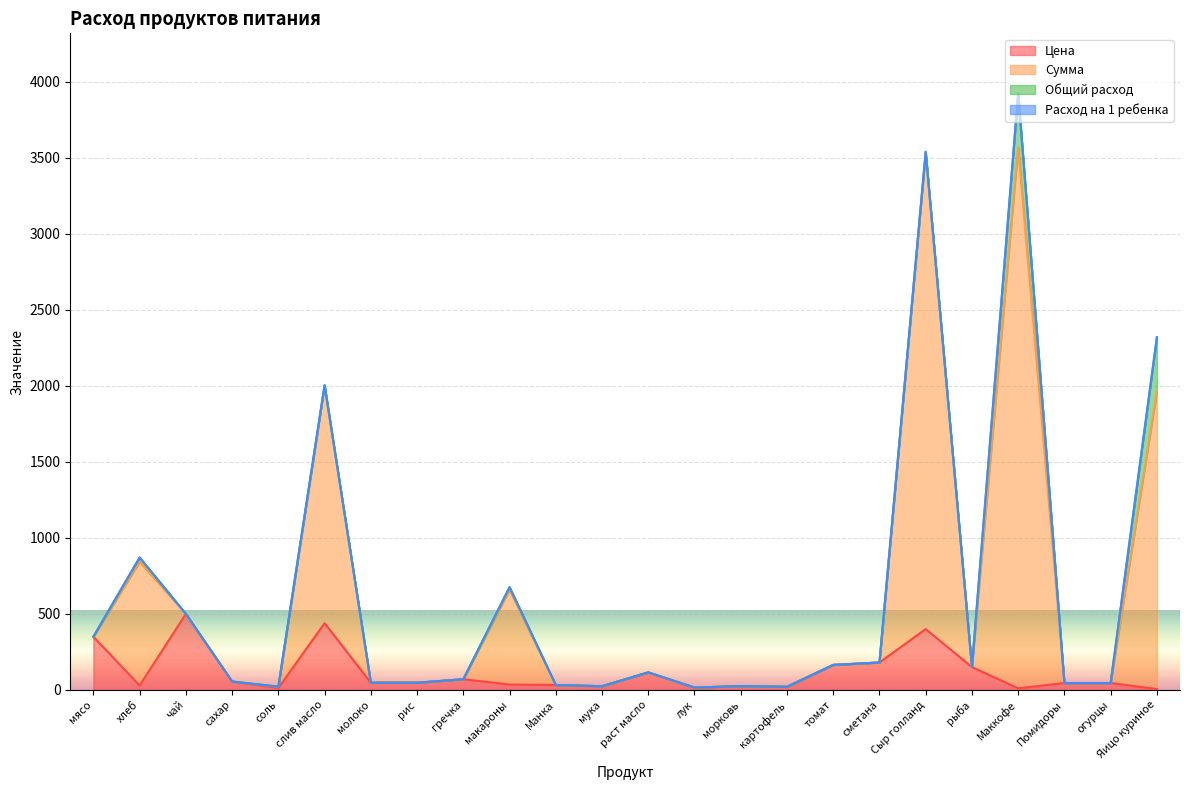

True or false: Цена and Сумма intersect in this chart.

False